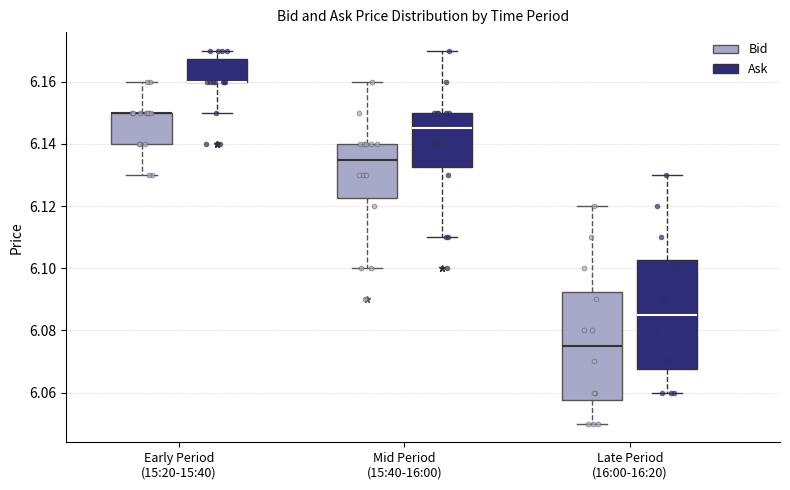

Reading left to right, read every box against the y-axis: the position of its median line, the range the box covers, and the ends of its whiskers. The values are not printed on the chart, so give them approximately, as read against the axis.

Early Period (15:20-15:40) (Bid): median 6.150 (drawn on the box's upper edge), box 6.140 to 6.150, whiskers 6.130 to 6.160
Early Period (15:20-15:40) (Ask): median 6.160 (drawn on the box's lower edge), box 6.160 to 6.168, whiskers 6.150 to 6.170
Mid Period (15:40-16:00) (Bid): median 6.136, box 6.122 to 6.140, whiskers 6.100 to 6.160
Mid Period (15:40-16:00) (Ask): median 6.146, box 6.132 to 6.150, whiskers 6.110 to 6.170
Late Period (16:00-16:20) (Bid): median 6.076, box 6.058 to 6.092, whiskers 6.050 to 6.120
Late Period (16:00-16:20) (Ask): median 6.086, box 6.068 to 6.102, whiskers 6.060 to 6.130